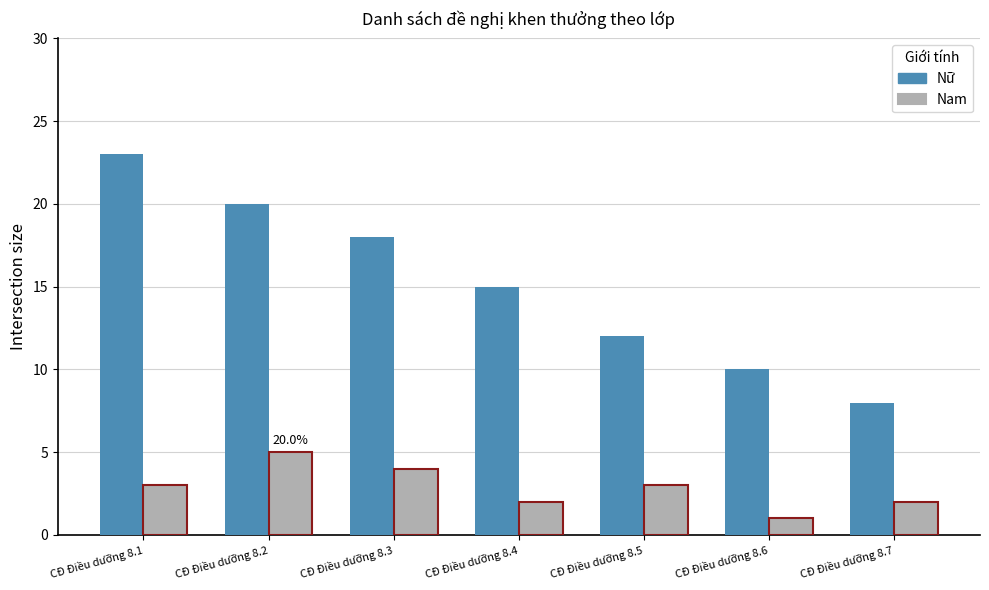

Rank the categories by Nữ value from lowest to highest.

CĐ Điều dưỡng 8.7, CĐ Điều dưỡng 8.6, CĐ Điều dưỡng 8.5, CĐ Điều dưỡng 8.4, CĐ Điều dưỡng 8.3, CĐ Điều dưỡng 8.2, CĐ Điều dưỡng 8.1